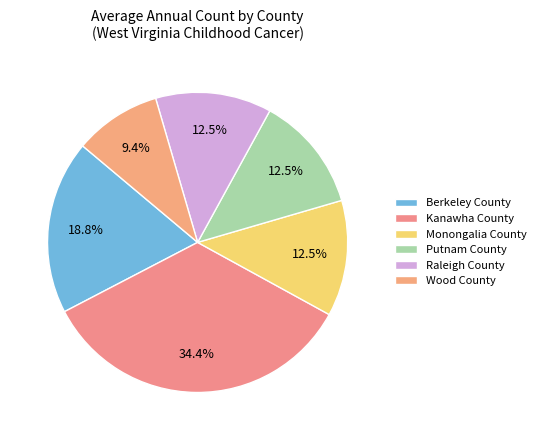

True or false: Berkeley County accounts for 4% of the total.

False